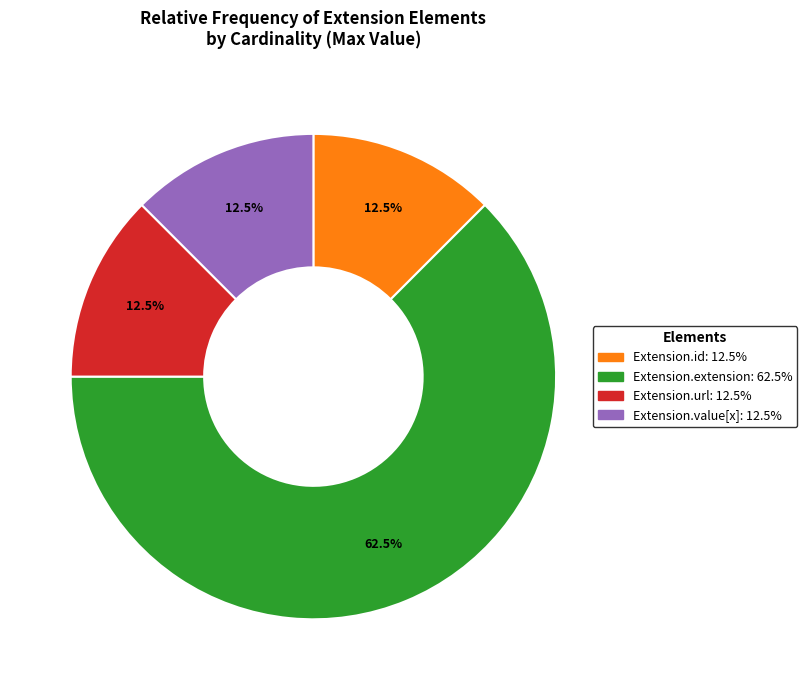

Does any single category account for the majority?

Yes